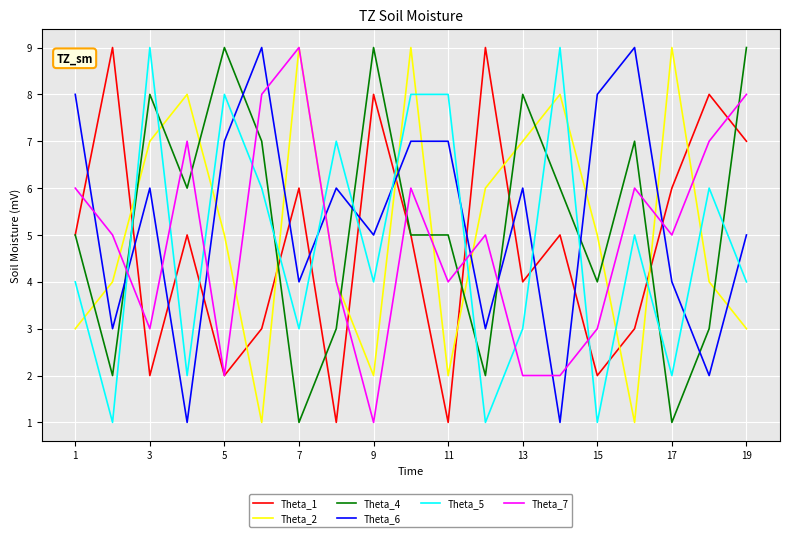

Which series ends up on top after the final intersection of Theta_2 and Theta_1?

Theta_1